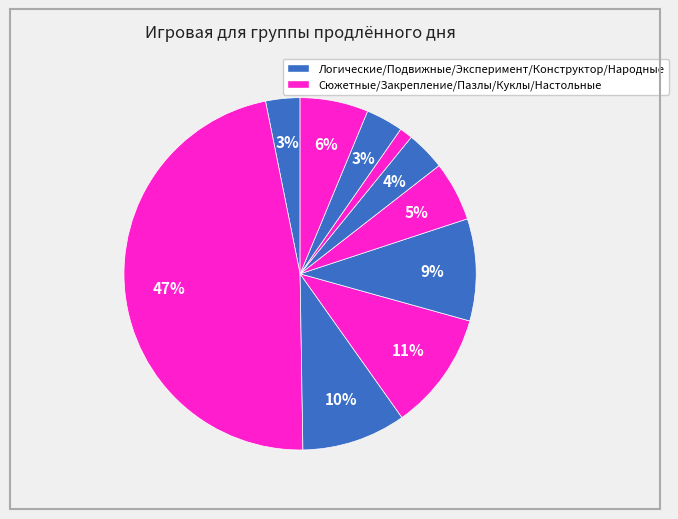

How many segments does this pie chart have?

10